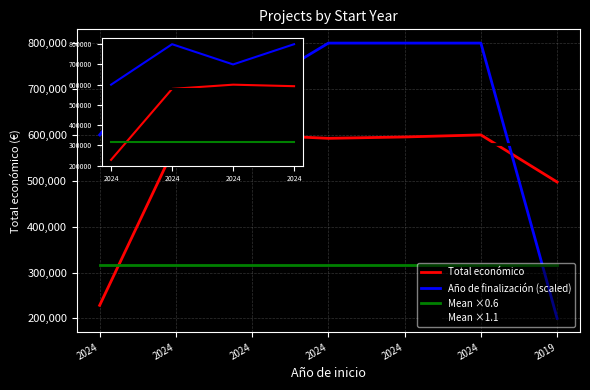

At how many categories does at least one series exceed 338575?

7